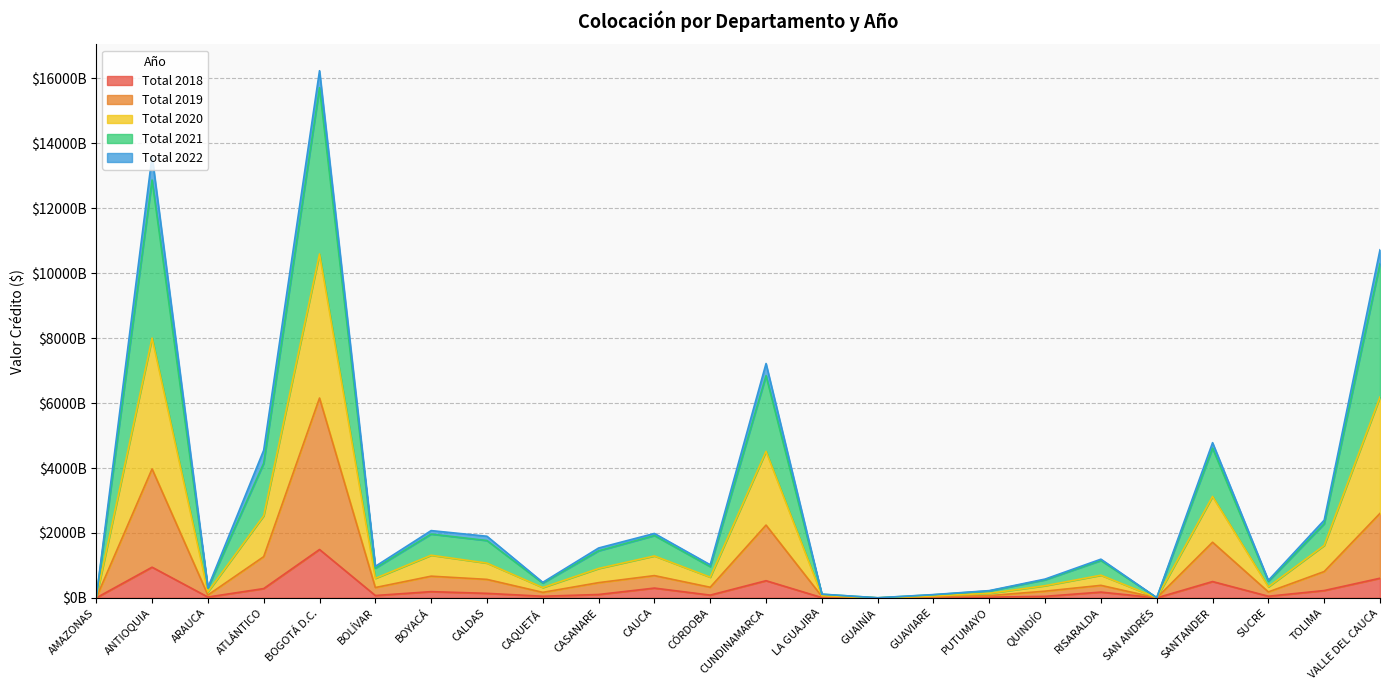

At how many categories does at least one series exceed 9674935529301?

3